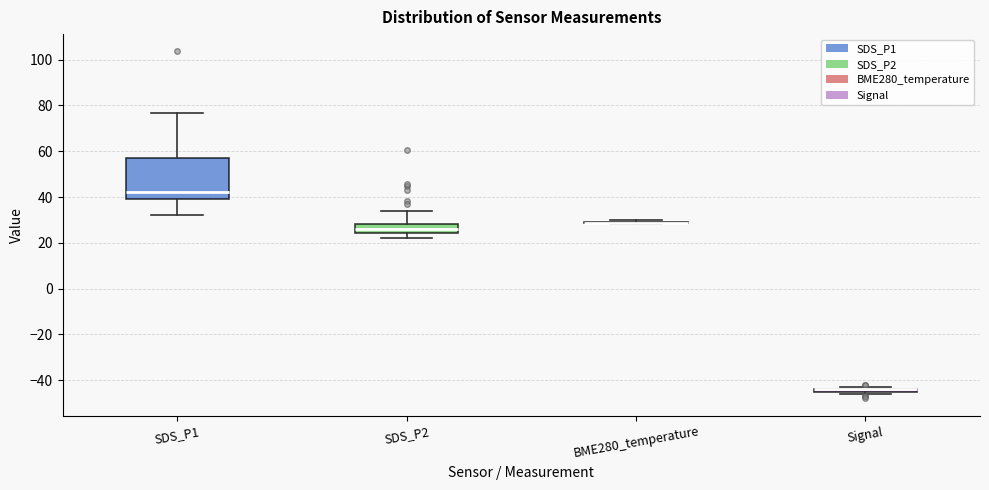

Reading left to right, read every box against the y-axis: the position of its median line, the range the box covers, and the ends of its whiskers. The values are not printed on the chart, so give them approximately, as read against the axis.

SDS_P1: median 42, box 40 to 56, whiskers 32 to 76
SDS_P2: median 26, box 24 to 28, whiskers 22 to 34
BME280_temperature: box collapsed to a line at 28, whiskers 28 to 30
Signal: box collapsed to a line at -44, whiskers -46 to -42